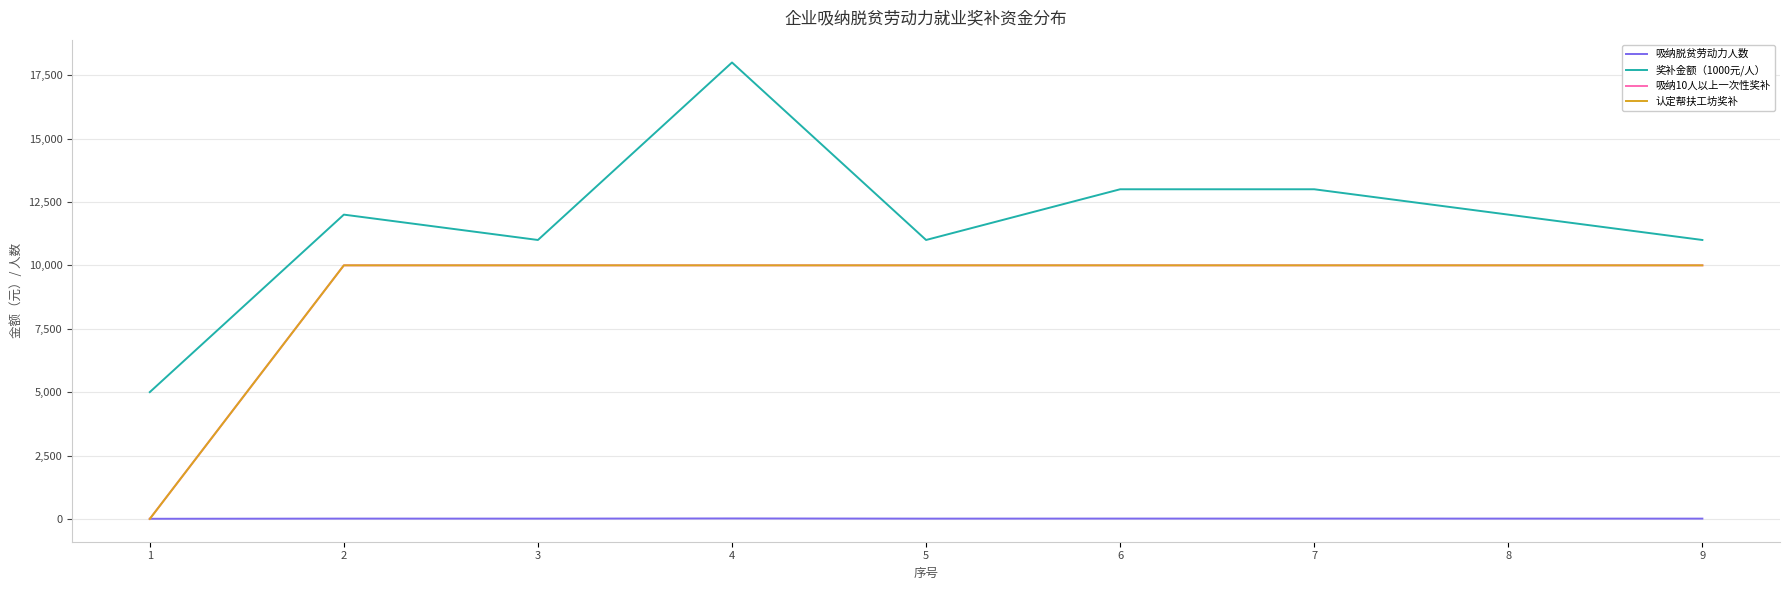

How many intersections are there between 吸纳脱贫劳动力人数 and 认定帮扶工坊奖补?

1